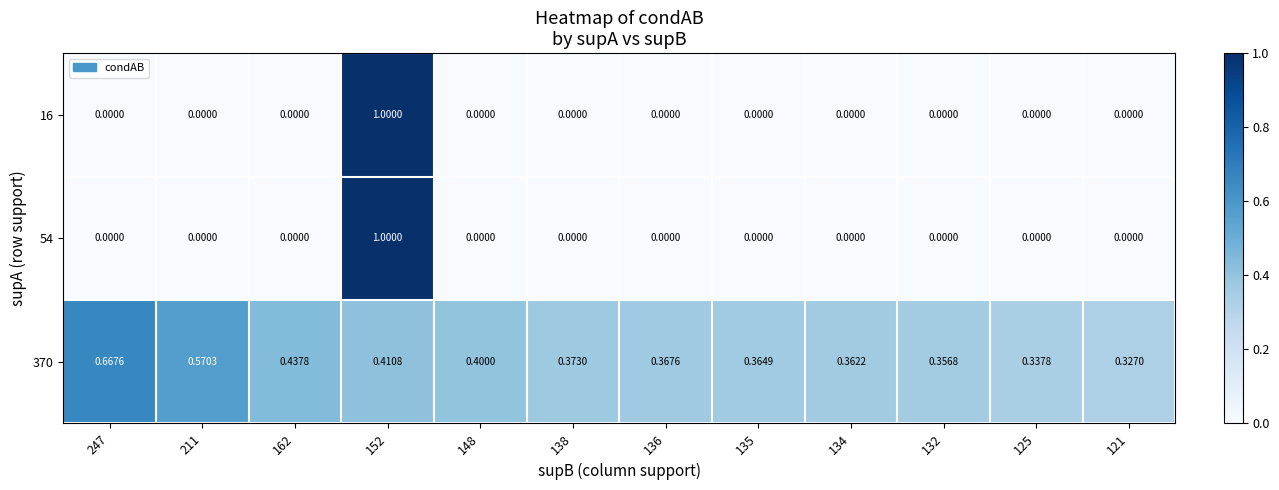

Is the value of 370 at 132 greater than the value of 54 at 152?

No